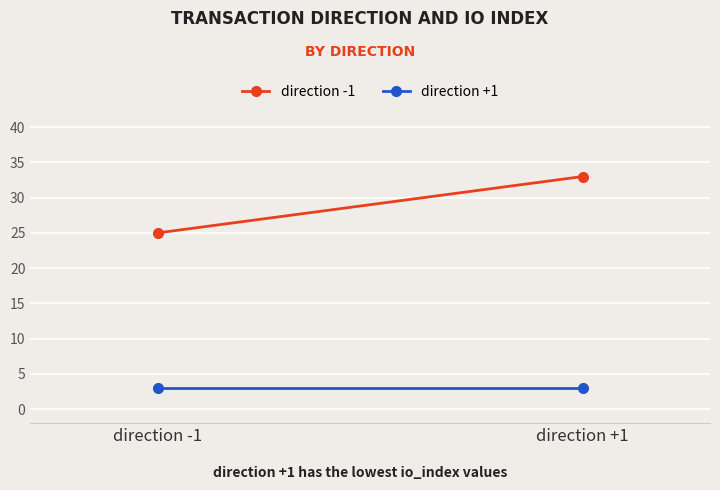

What is the sum of the direction +1 values at direction -1 and direction +1?

6